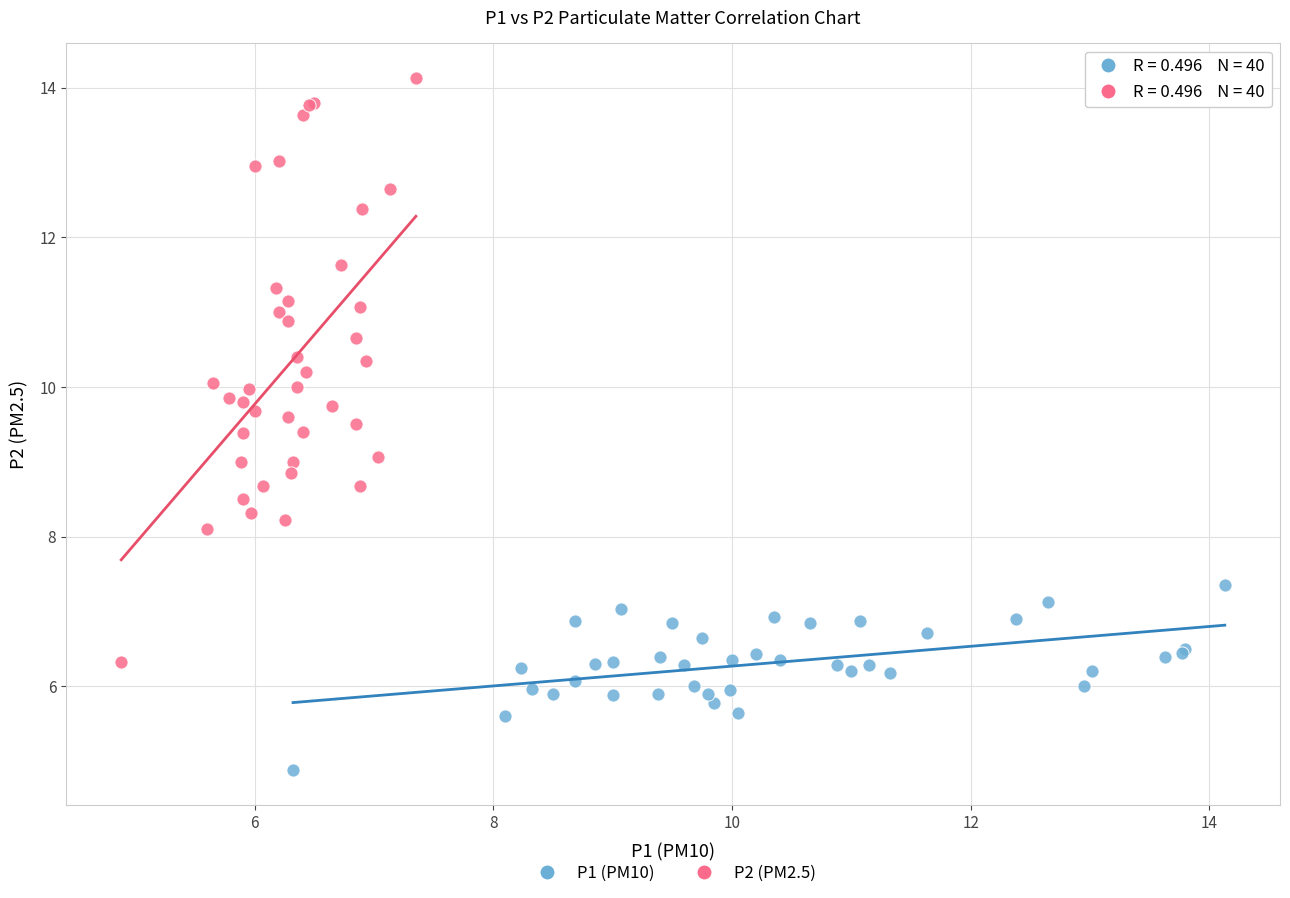

Which series has the largest Y range (max minus min)?

P2 (PM2.5)